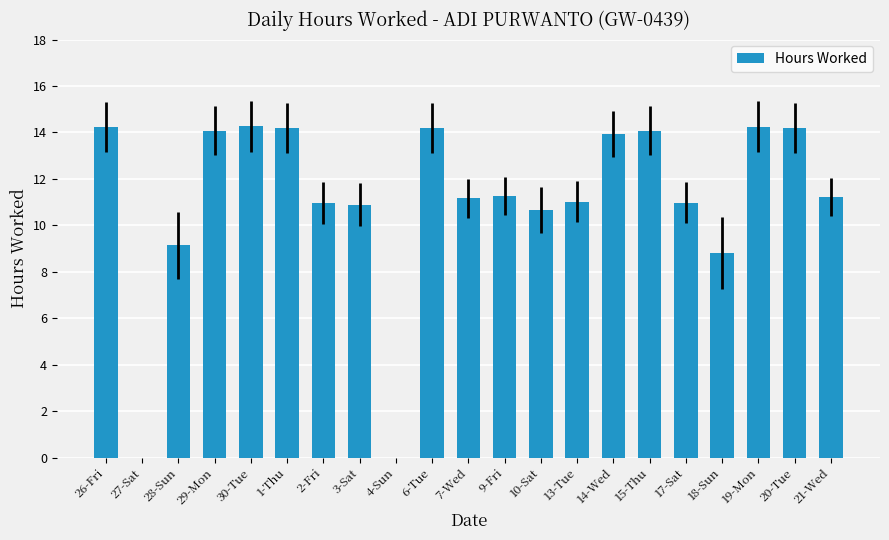

What is the sum of all values?

233.5